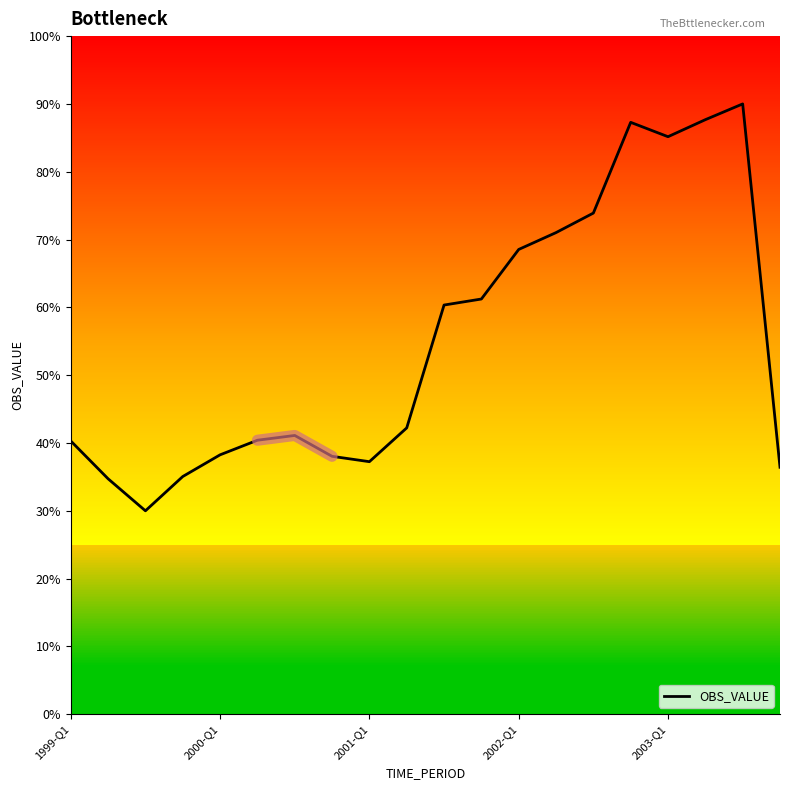

What is the average value?

54.9